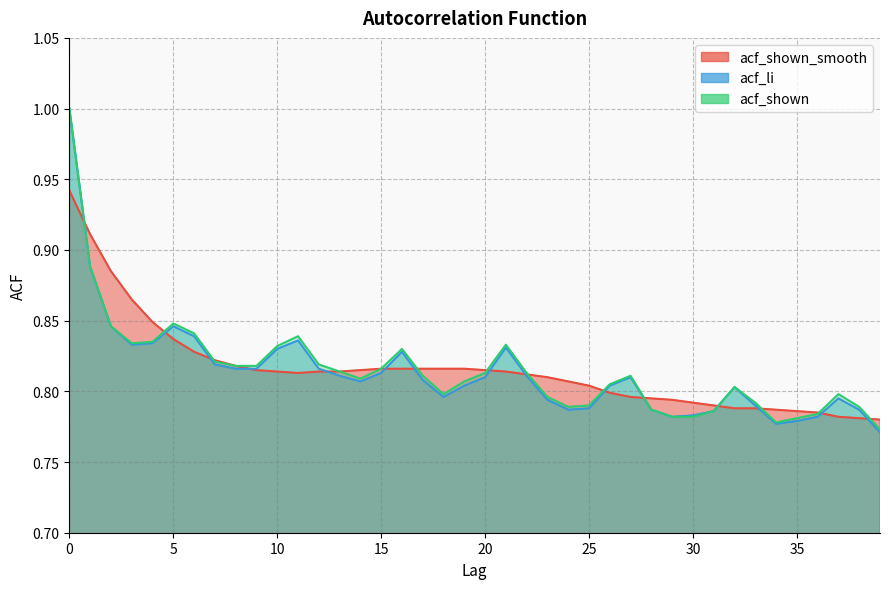

True or false: acf_li and acf_shown_smooth intersect in this chart.

True